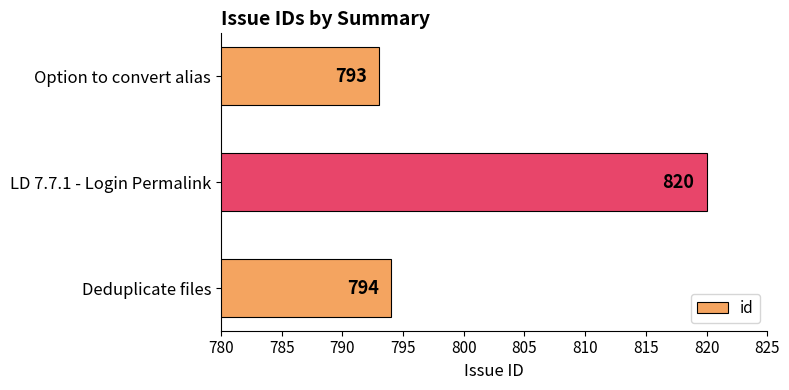

Which has a higher value, Deduplicate files or LD 7.7.1 - Login Permalink?

LD 7.7.1 - Login Permalink